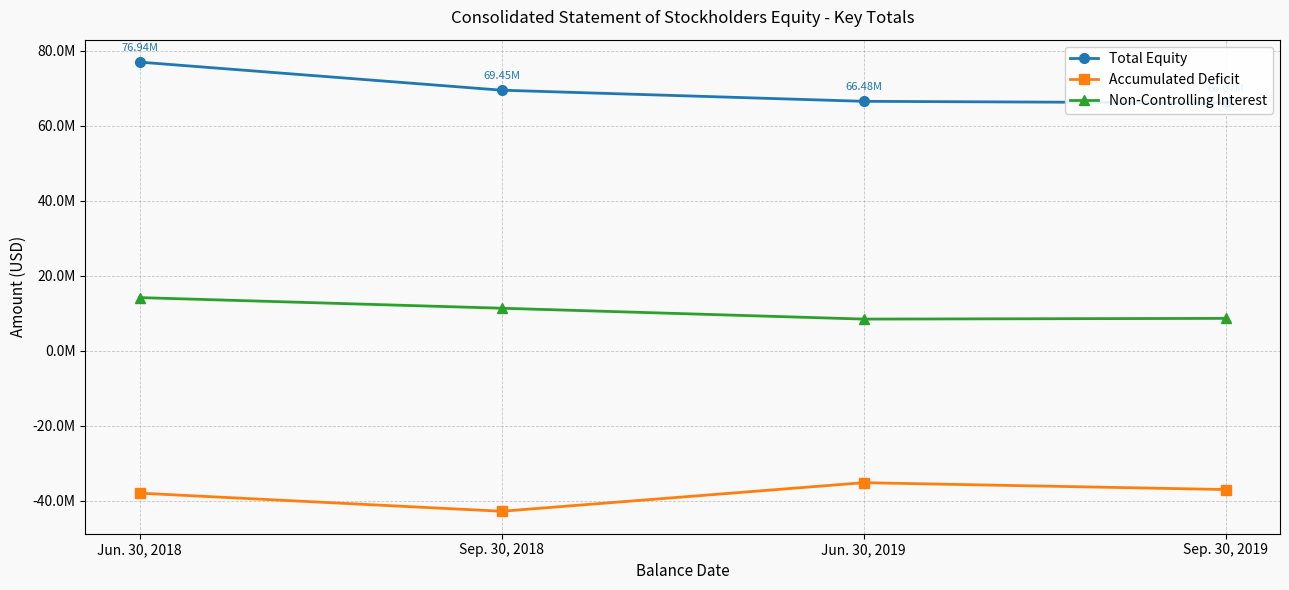

Which category has the highest value across all series?

Jun. 30, 2018